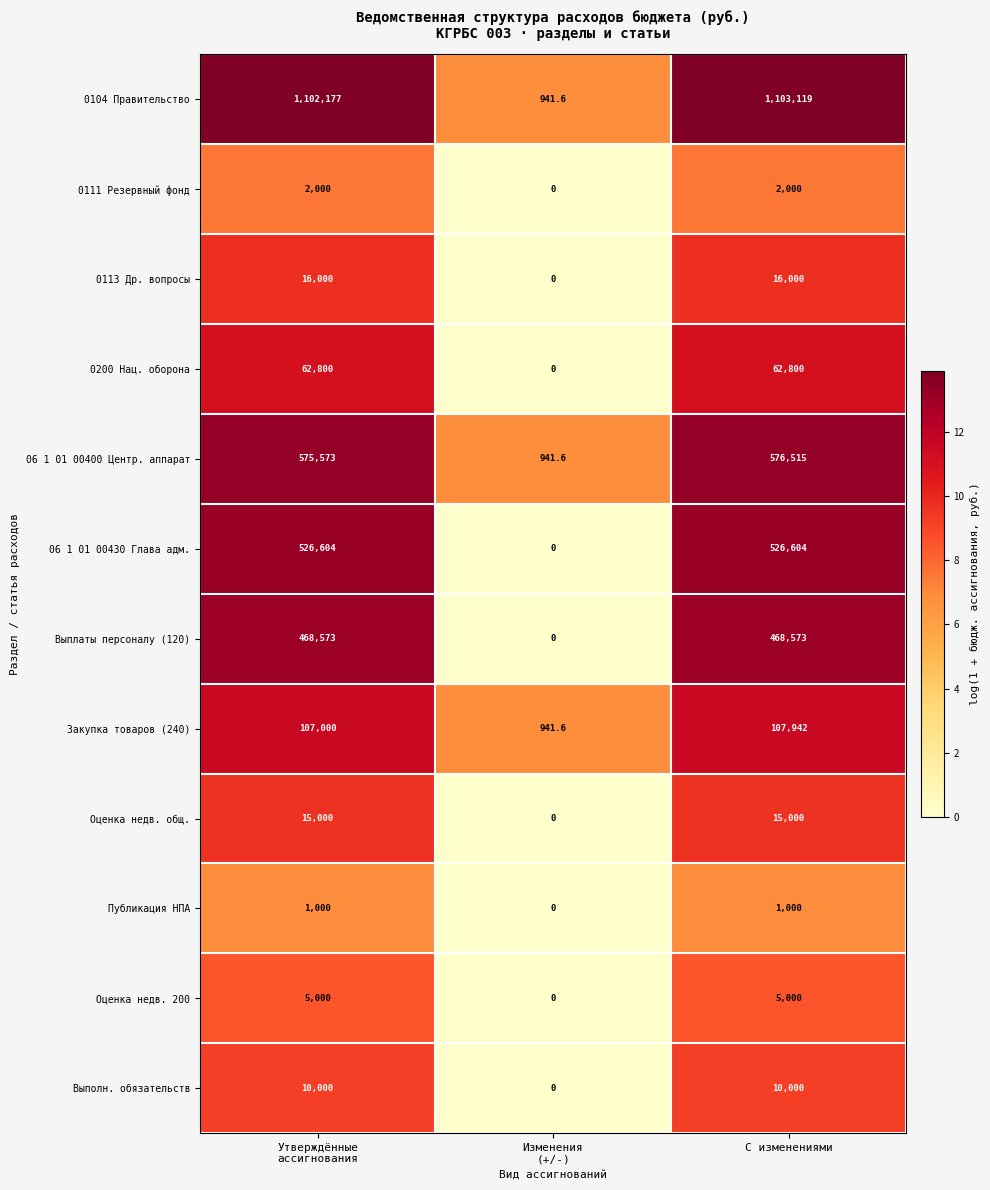

At which category is the sum across all series the highest?

С изменениями